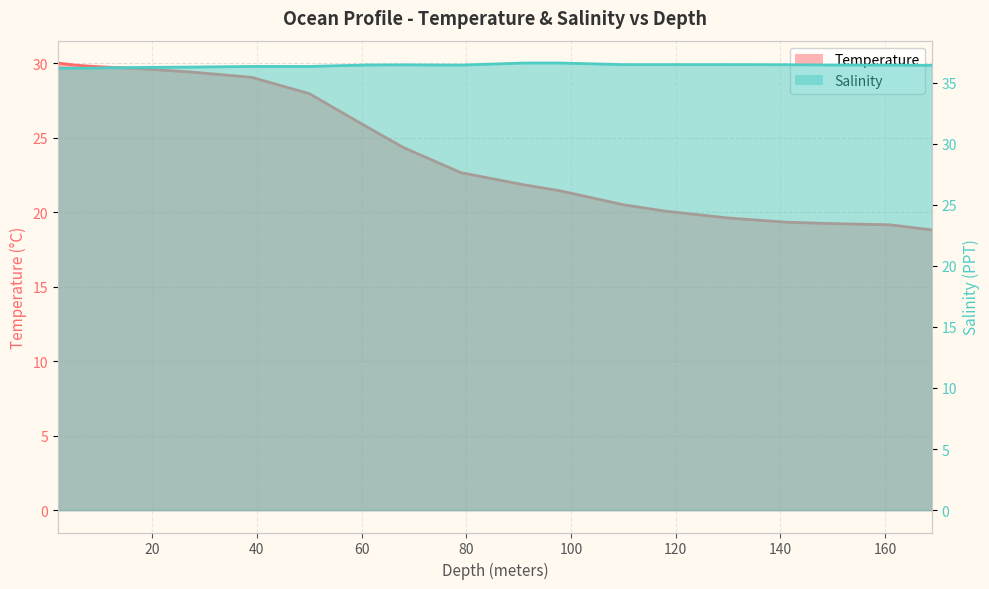

True or false: Salinity and Temperature intersect in this chart.

False